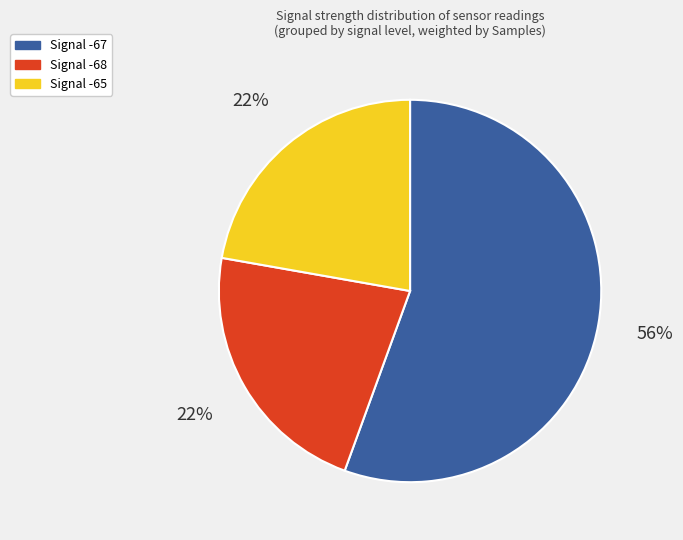

What is the ratio of the value at Signal -68 to the value at Signal -67?

0.4